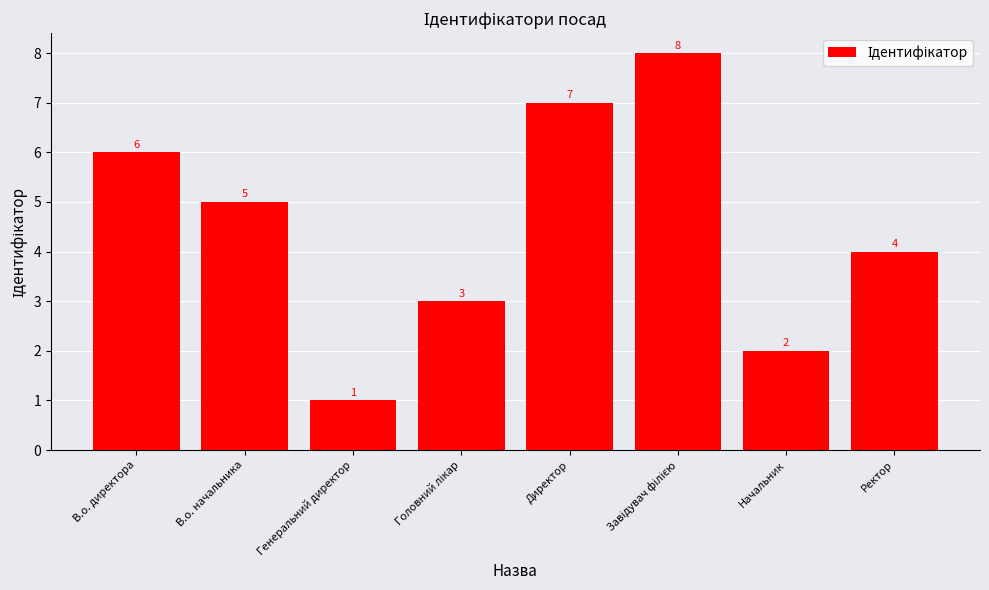

Read the value at В.о. директора.

6